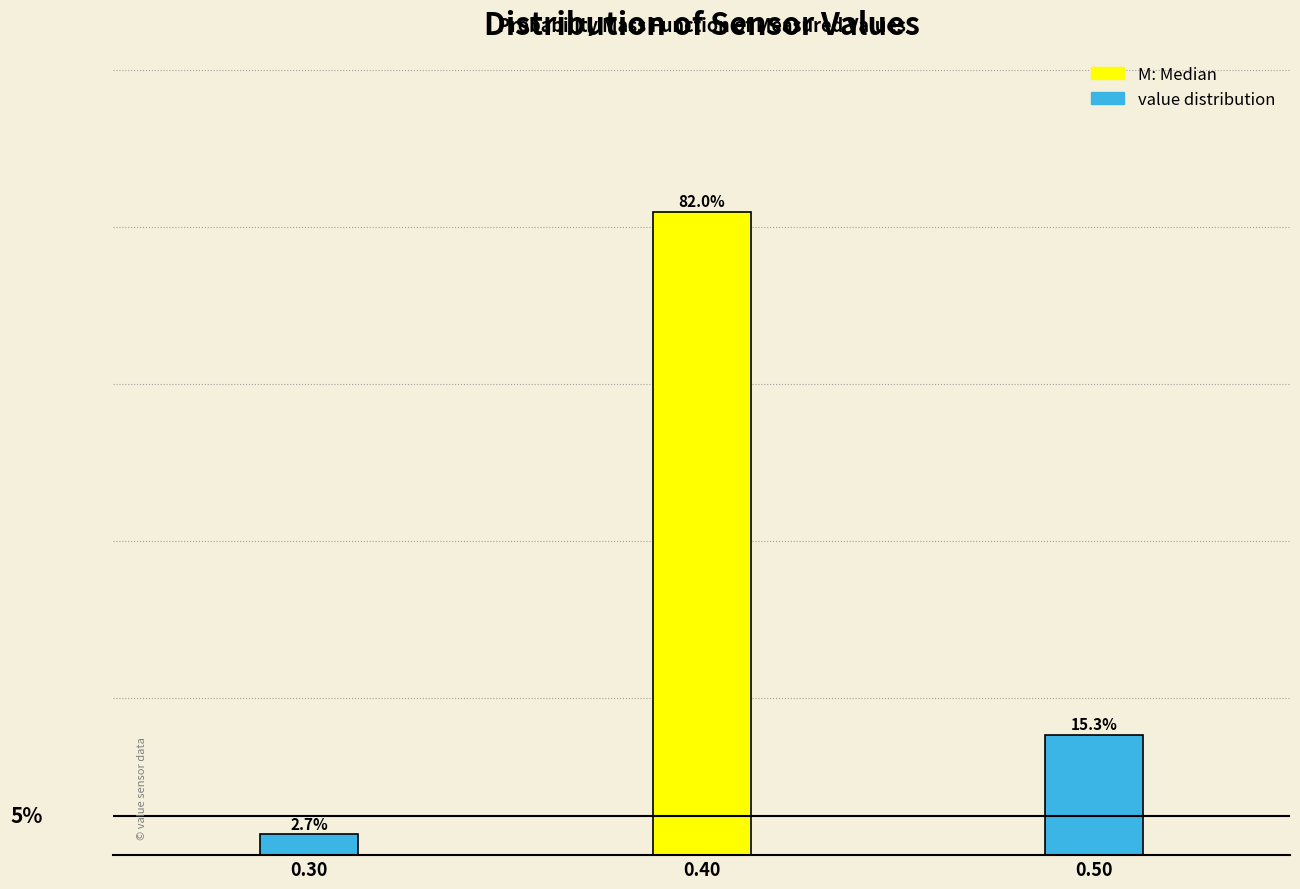

List the labels in order of value, smallest first.

0.30, 0.50, 0.40